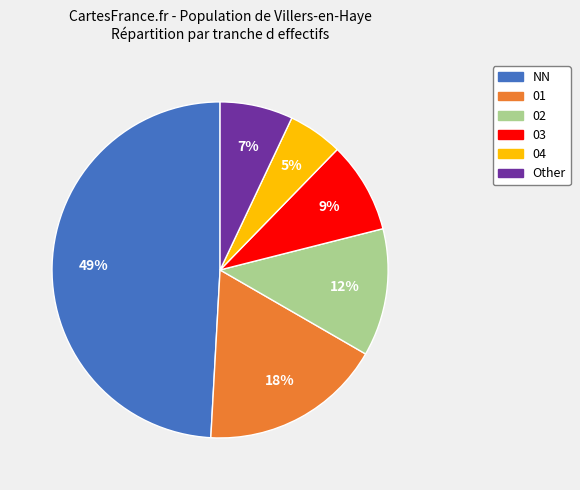

To the nearest percent, what percentage of the pie is 02?

12%